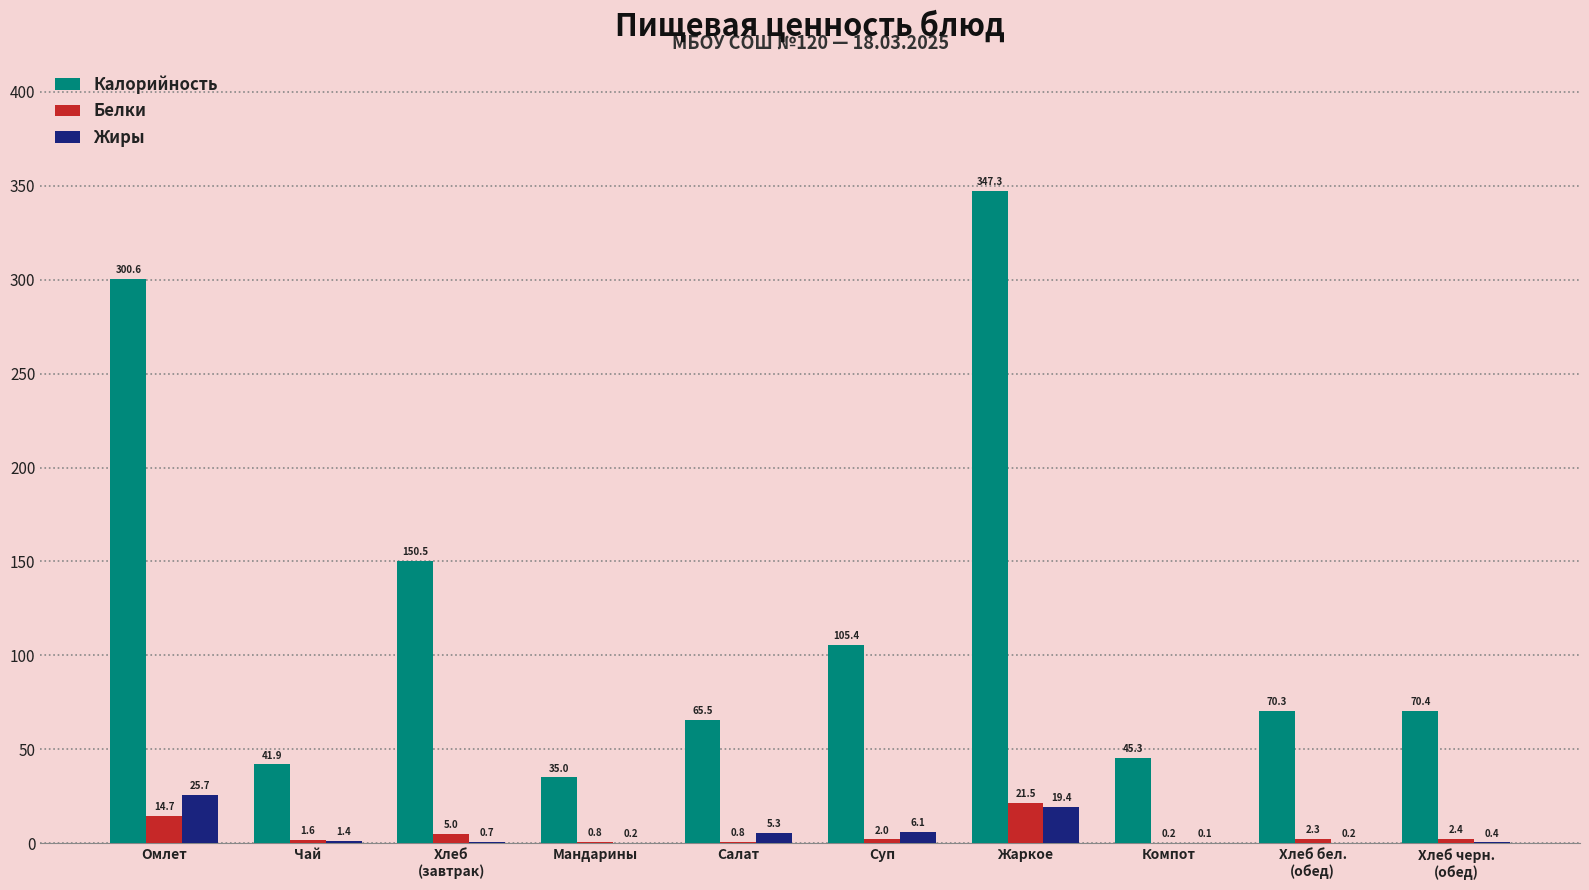

What are all the series names shown in the legend?

Калорийность, Белки, Жиры